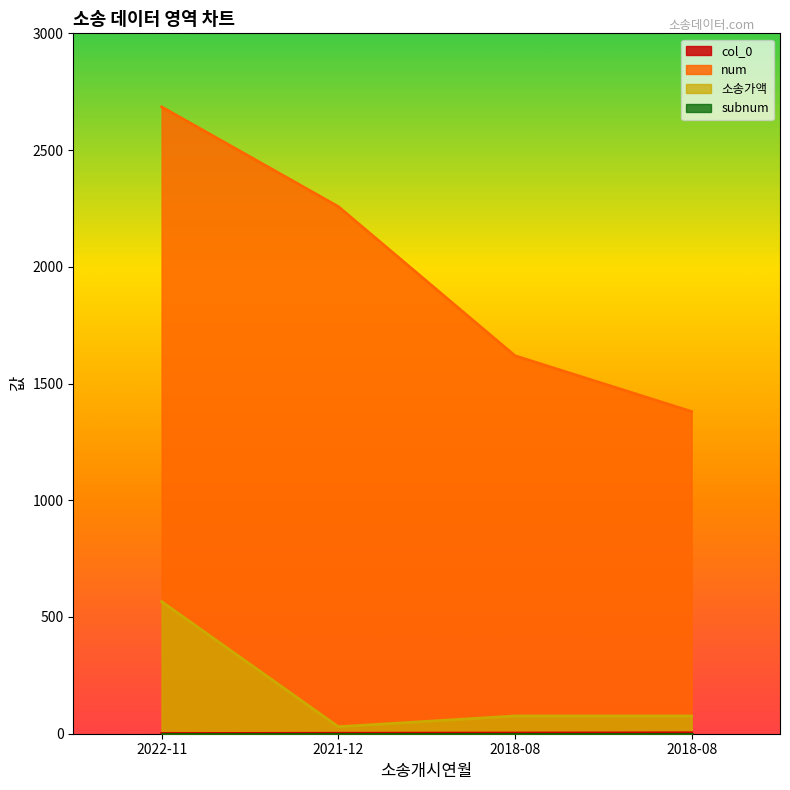

Is it true that num equals 2685 at 2022-11?

True